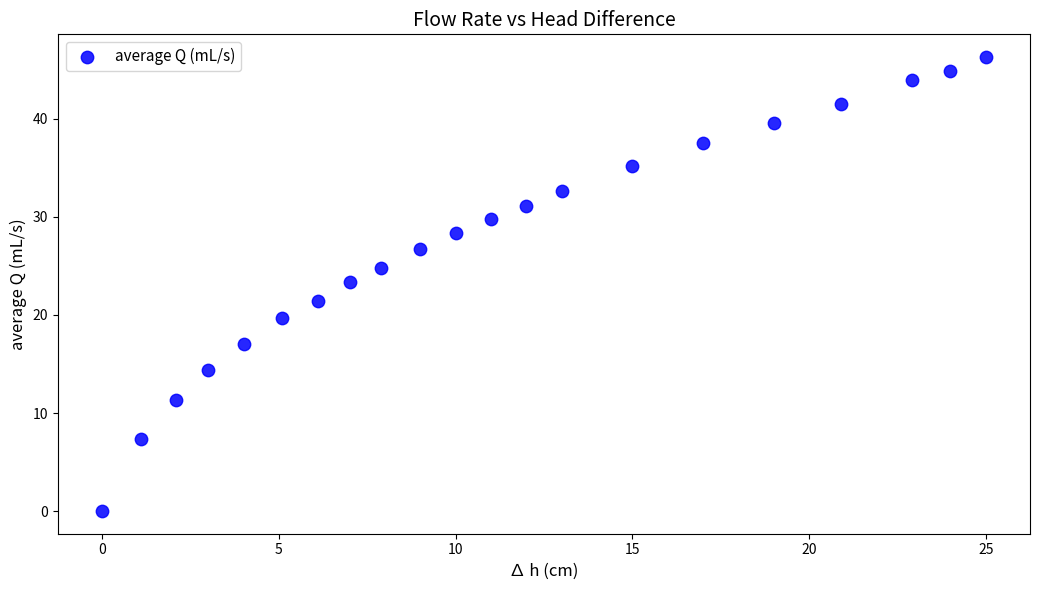

What is the range of Y values (max minus min)?

46.3